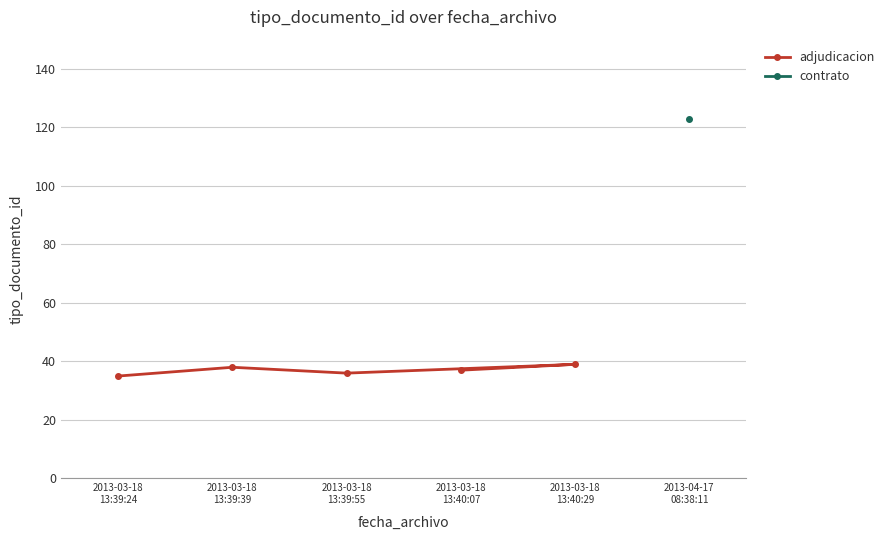

Approximately how many times larger is the value at 2013-03-18
13:39:24 compared to 2013-03-18
13:39:39?

0.9